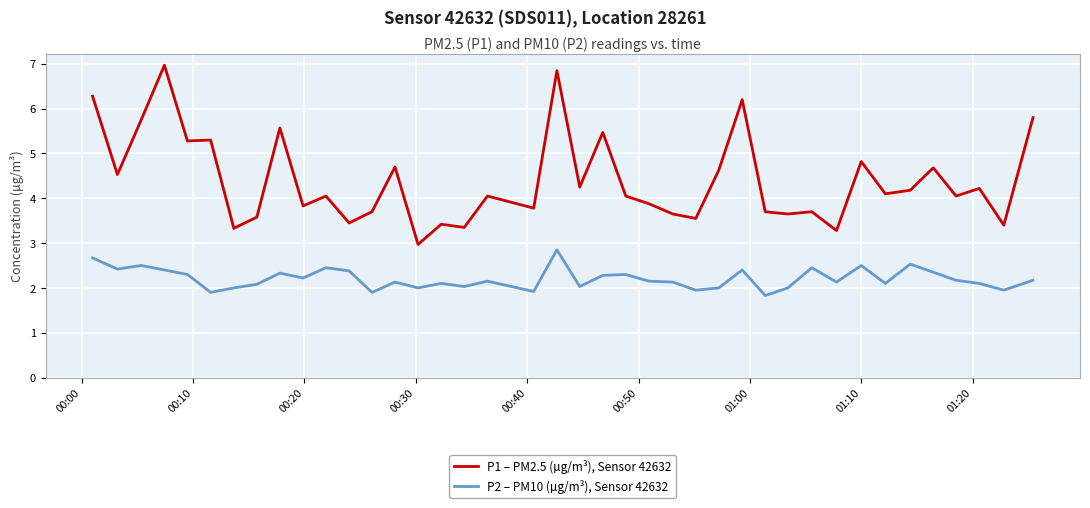

Rank the series by their maximum value, from highest to lowest.

P1 – PM2.5 (µg/m³), Sensor 42632, P2 – PM10 (µg/m³), Sensor 42632